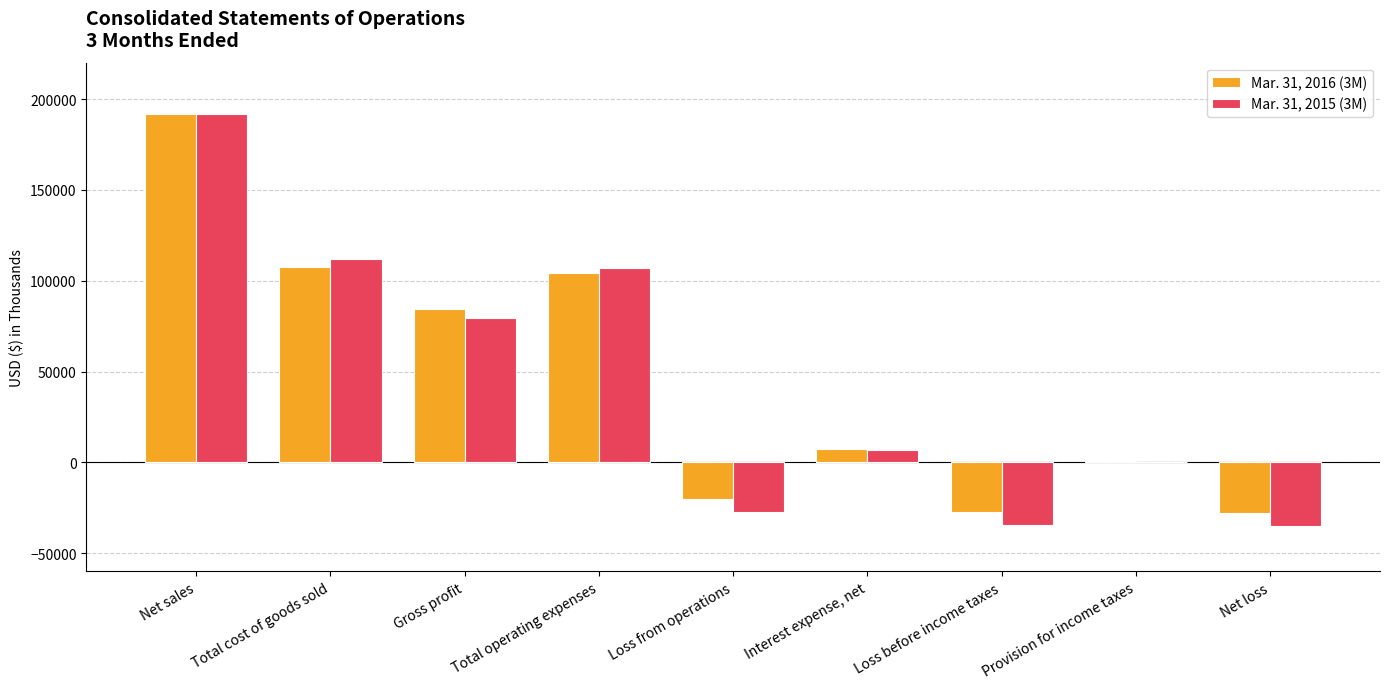

True or false: Mar. 31, 2016 (3M) has a value of 107707 at Total cost of goods sold.

True